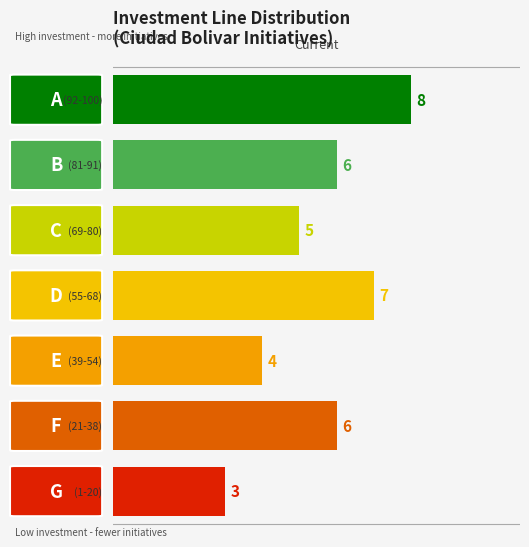

Is it true that the value at Desarrollo social y cultural is 8?

False